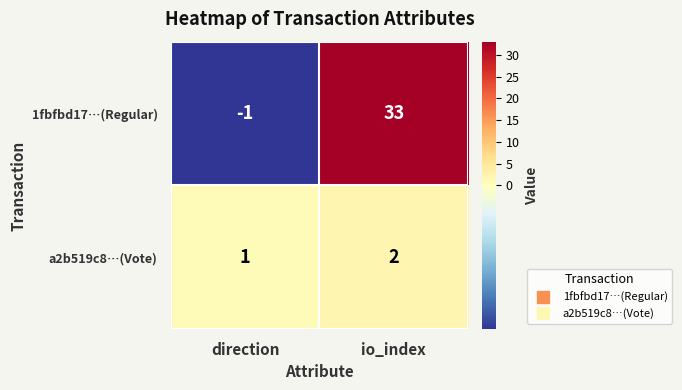

The 1fbfbd17…(Regular) series shows 33 at io_index. True or false?

True